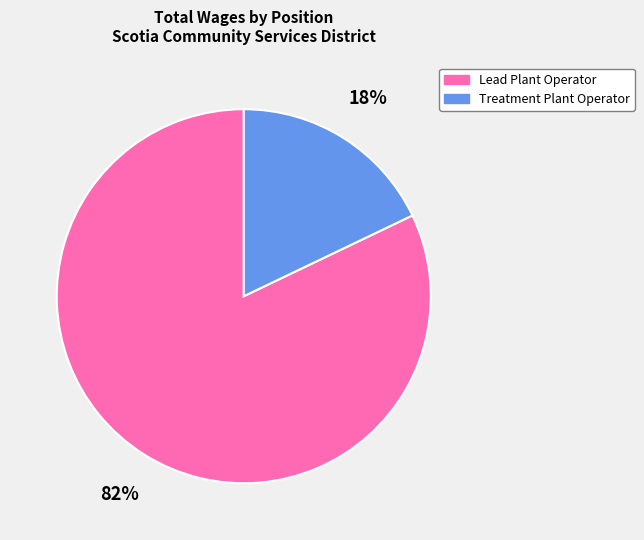

What percentage is the Lead Plant Operator slice, to the nearest percent?

82%